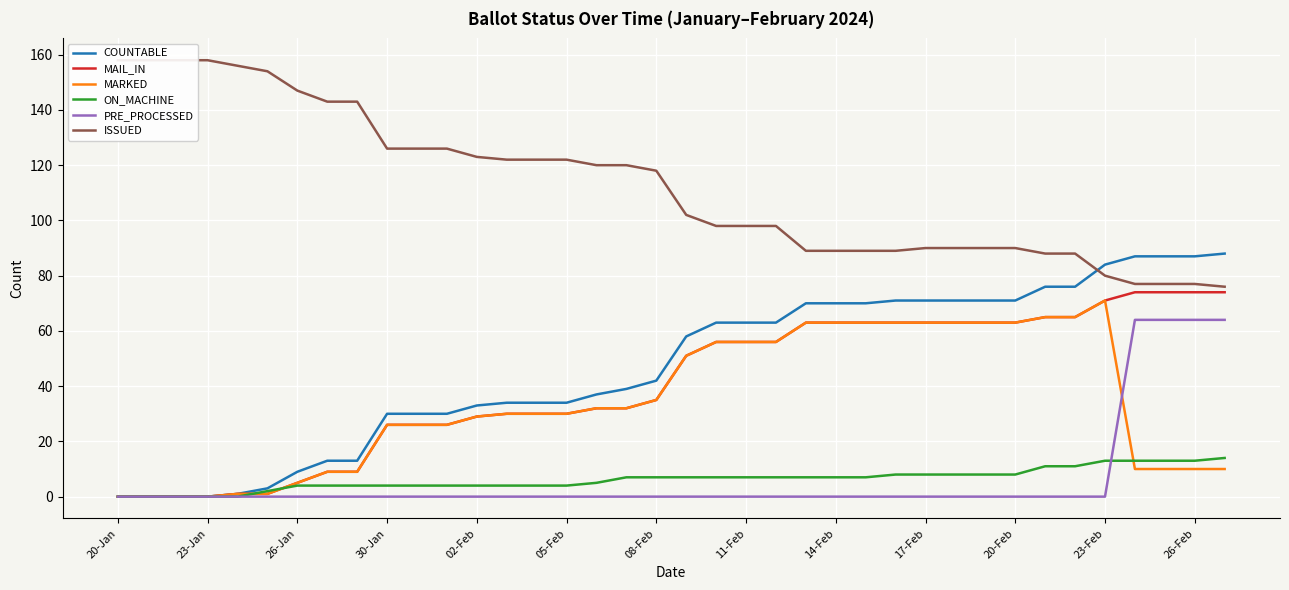

Does the chart display data point markers on the line(s)?

No